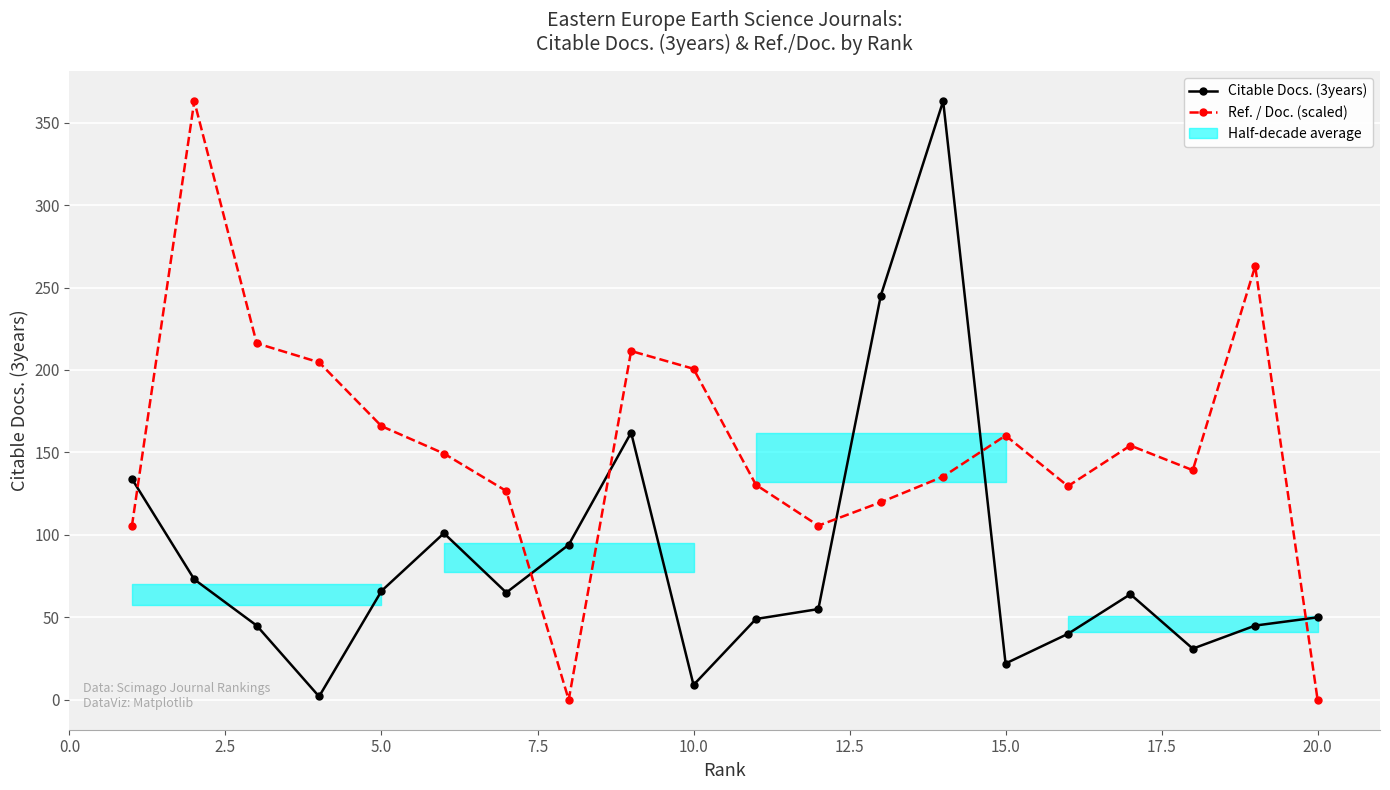

Reading right to left, what are all the values shown in this chart?

Citable Docs. (3years): 50.0	45.0	31.0	64.0	40.0	22.0	363.0	245.0	55.0	49.0	9.0	162.0	94.0	65.0	101.0	66.0	2.0	45.0	73.0	134.0
Ref. / Doc. (scaled): 0.0	262.9	139.2	154.2	129.5	160.2	135.4	119.8	105.6	130.3	200.7	211.5	0.0	126.6	149.3	165.9	204.6	216.2	363.0	105.3